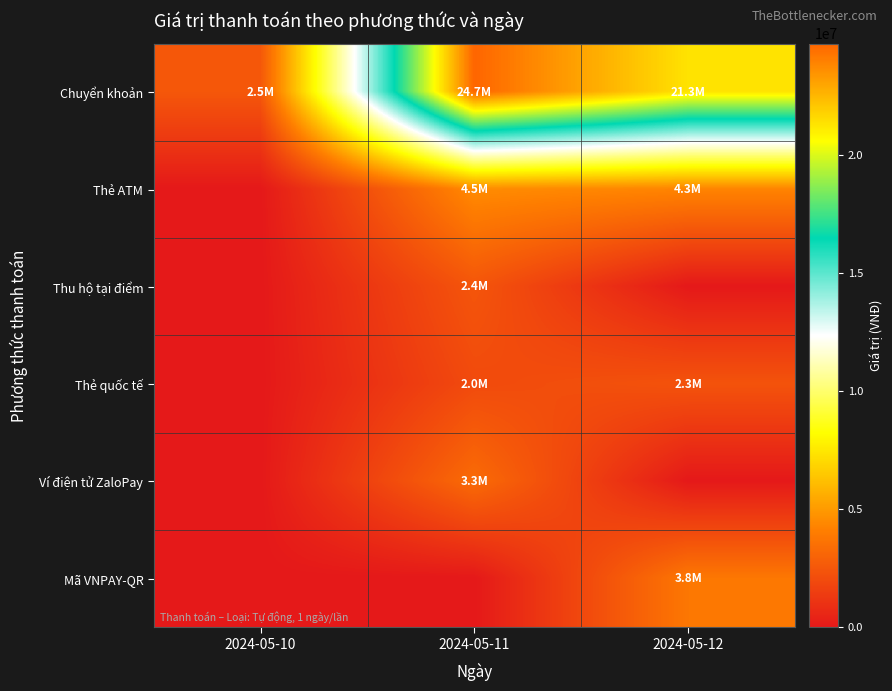

Between 2024-05-10 and 2024-05-12, which series saw the biggest shift?

Chuyển khoản